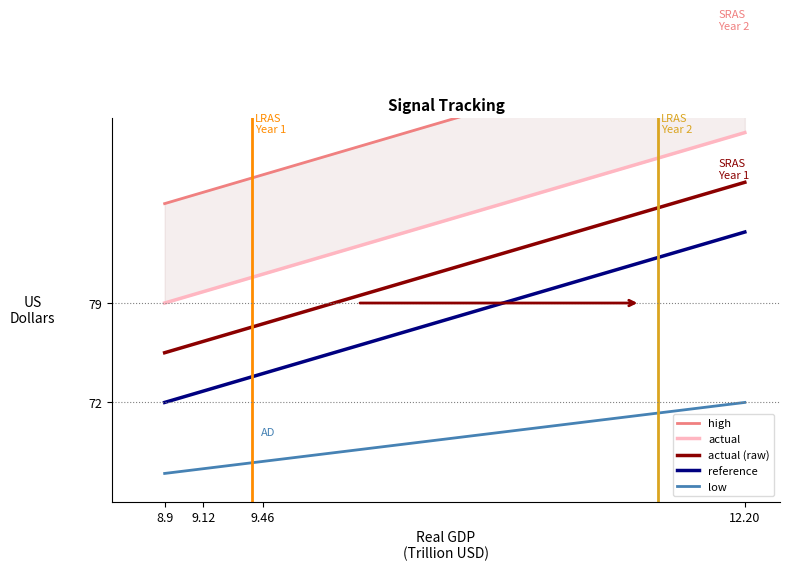

What is the highest value of the reference series?

84.0